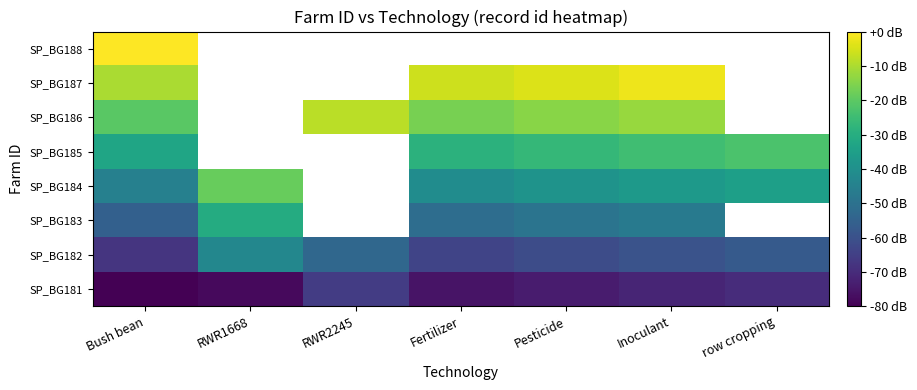

Is the value of SP_BG188 at RWR1668 greater than the value of SP_BG183 at RWR2245?

No